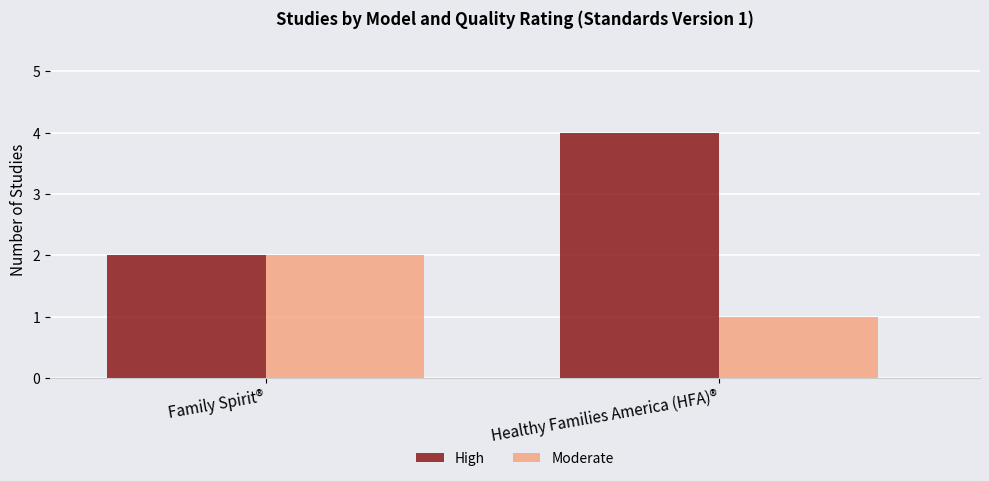

True or false: Moderate has a value of 1 at Healthy Families America (HFA)®.

True